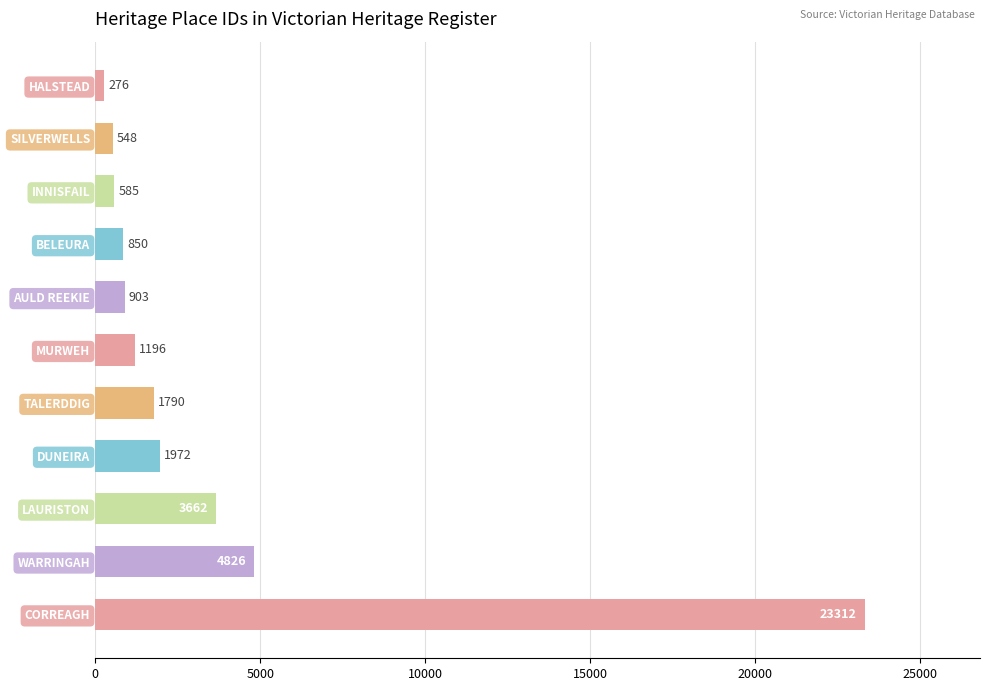

True or false: the data shows 3662 at LAURISTON.

True